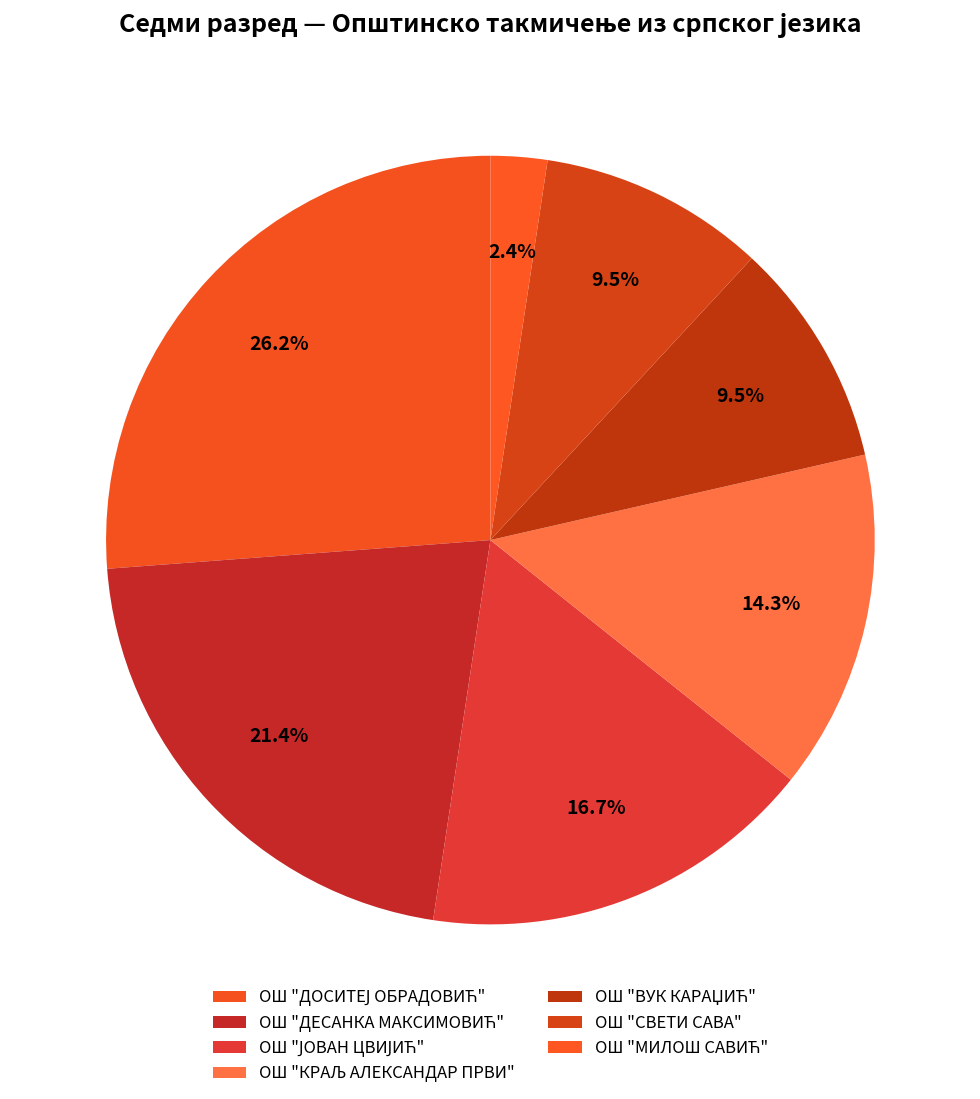

To the nearest percent, what is the combined percentage of ОШ "ВУК КАРАЏИЋ" and ОШ "ДЕСАНКА МАКСИМОВИЋ"?

31%